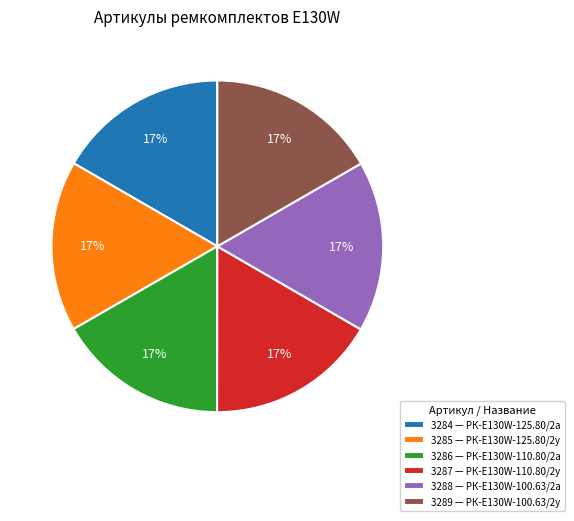

To the nearest percent, what percentage of the pie is 3284 — РК-E130W-125.80/2а?

17%